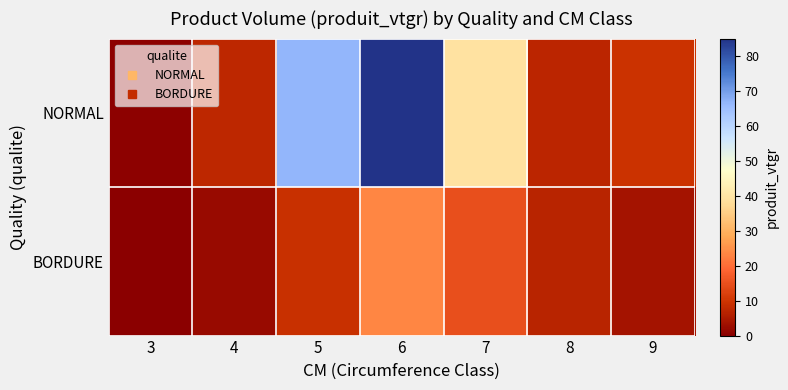

What is the spread (max minus min) of values at 7?

24.4